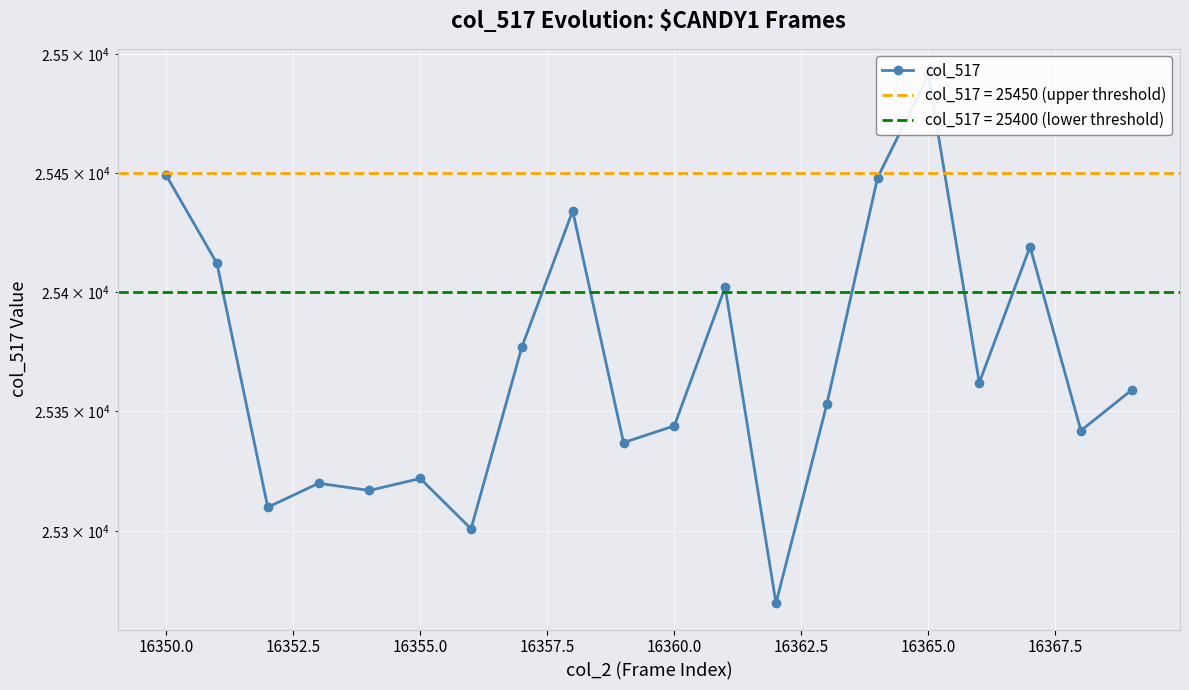

What is the greatest value displayed?

25491